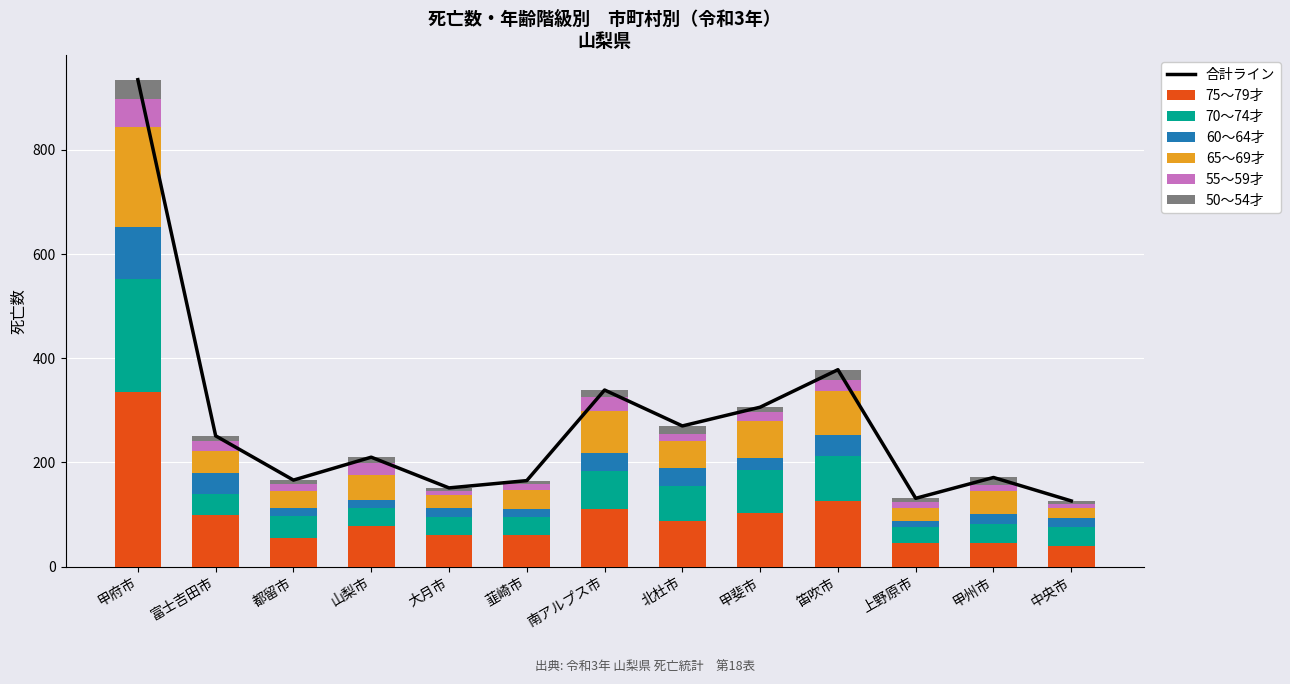

What is the label of the 7th bar from the left?

南アルプス市